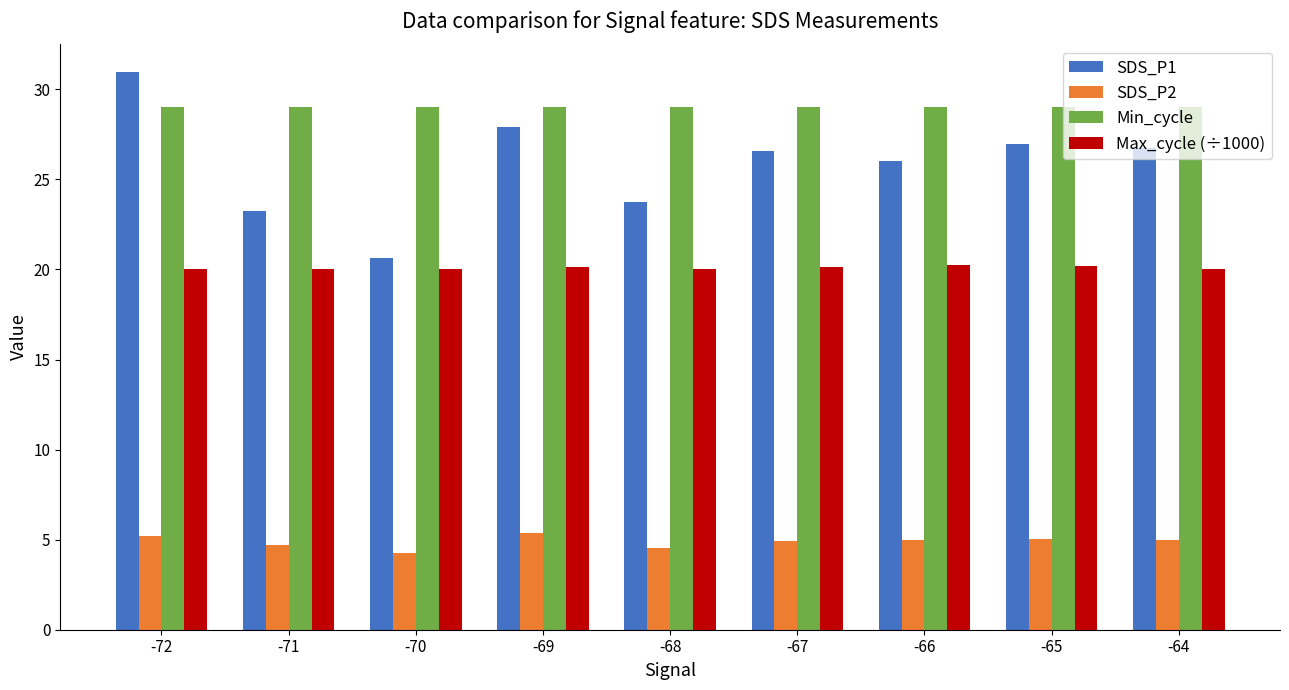

True or false: Max_cycle (÷1000) has a value of 7.4 at -72.

False